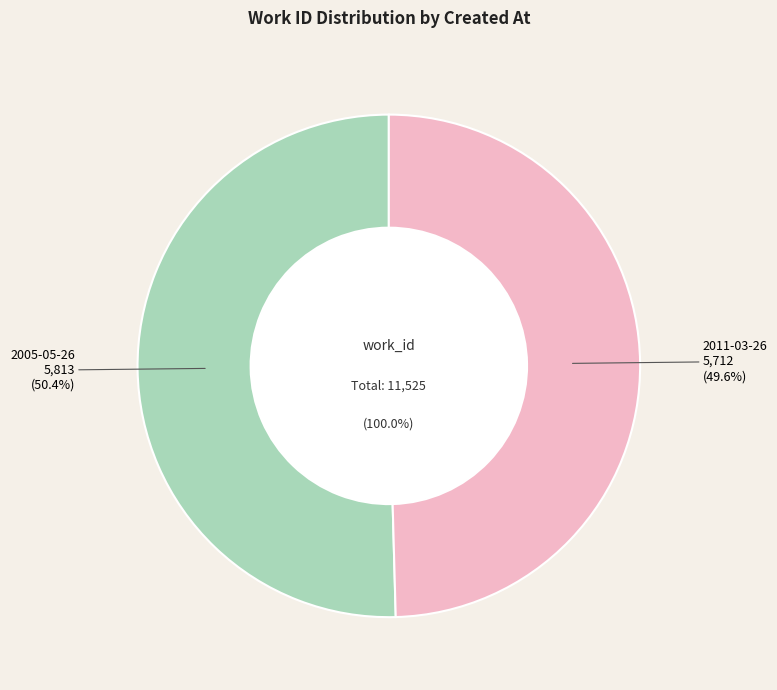

What percentage is NOT represented by 2011-03-26?

50.4%